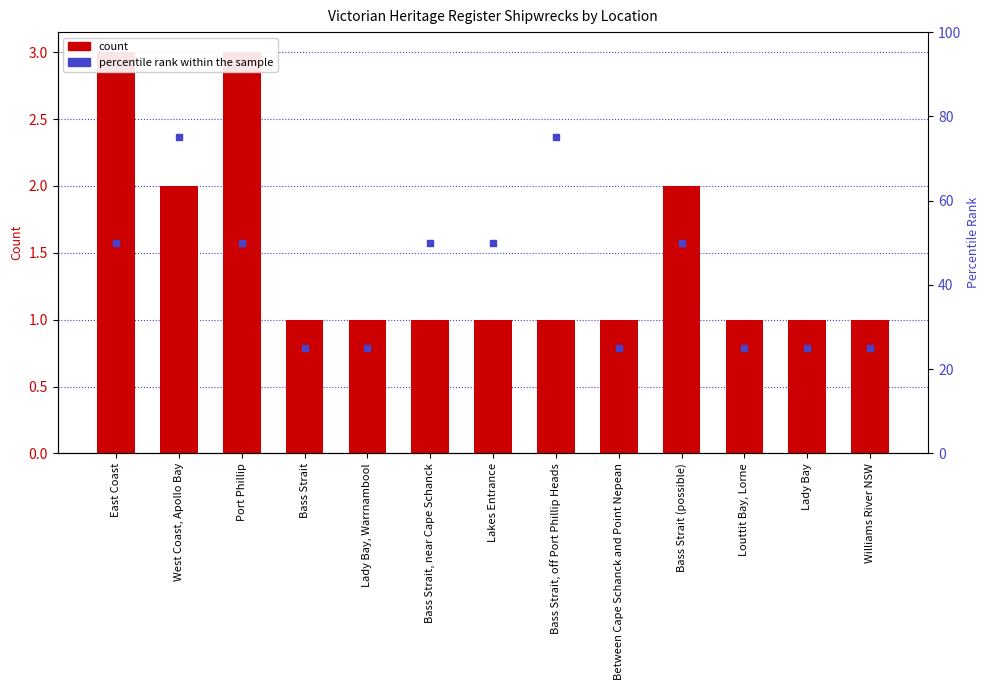

What are all the series names shown in the legend?

count, percentile rank within the sample